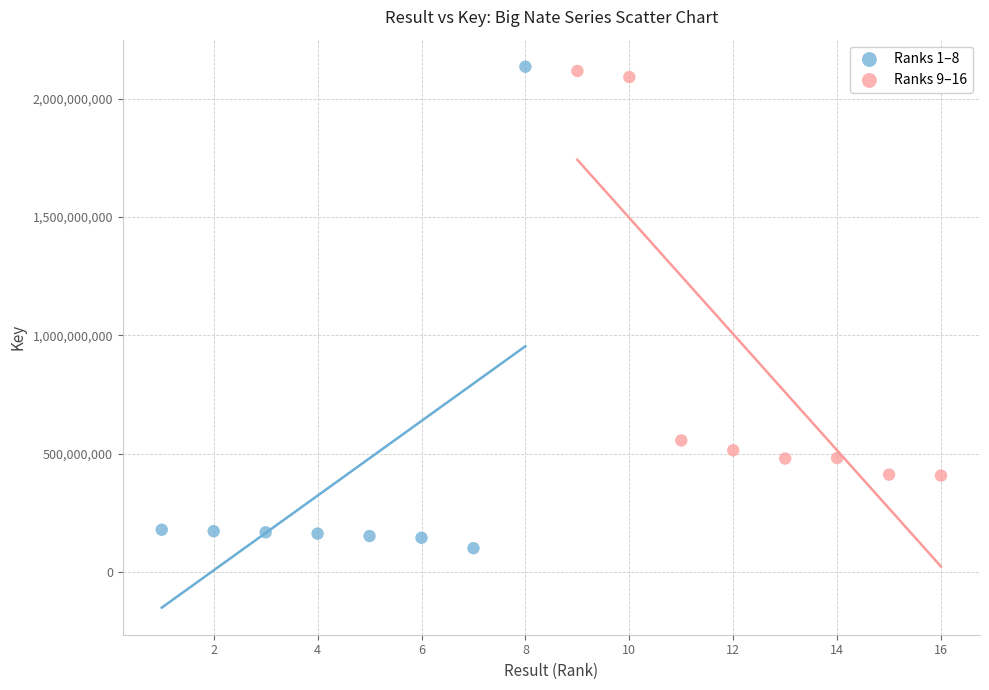

Which series reaches the minimum Y coordinate?

Ranks 1–8